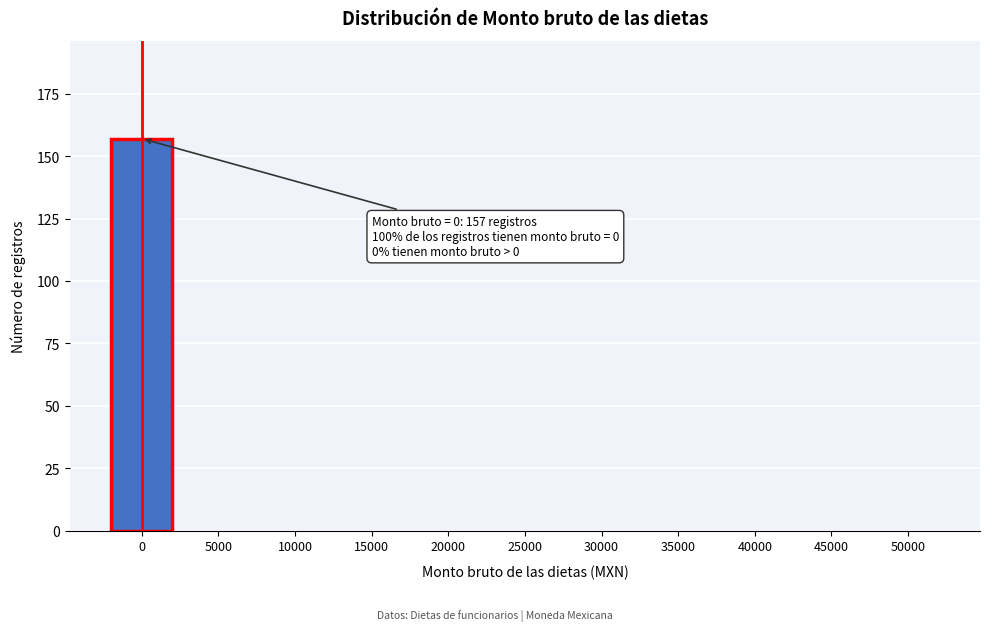

Reading left to right, extract all data points from this chart.

0=157	5000=0	10000=0	15000=0	20000=0	25000=0	30000=0	35000=0	40000=0	45000=0	50000=0